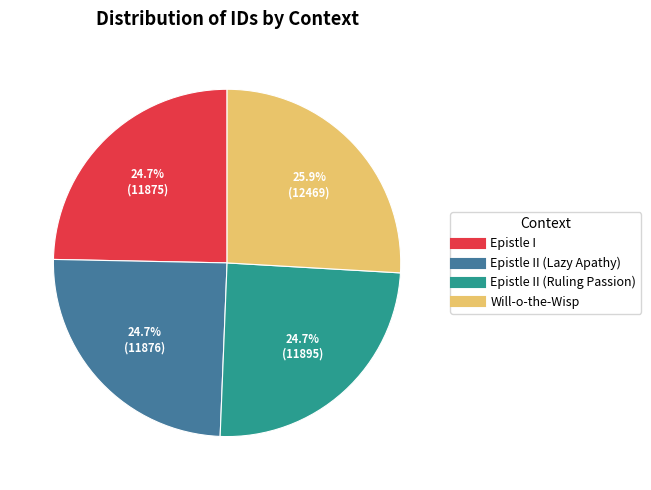

Is there a majority slice in this chart?

No